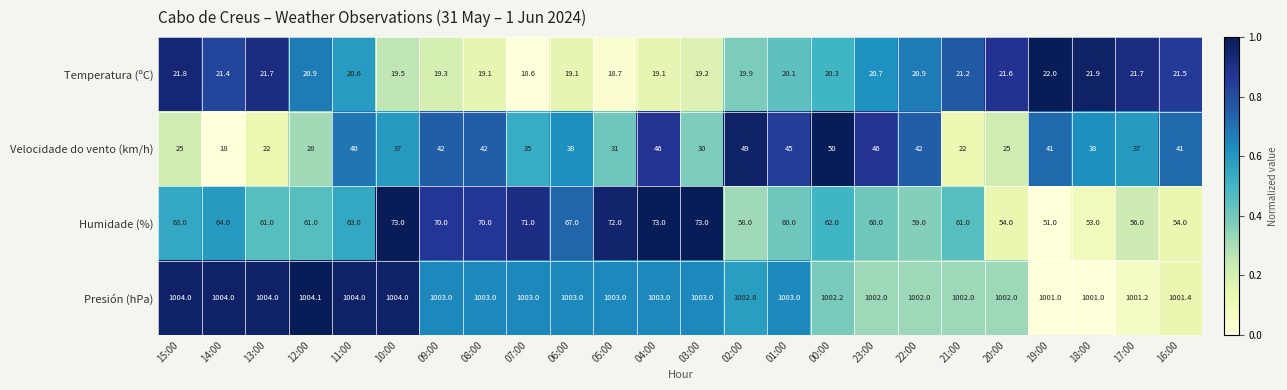

At which category is the sum across all series the highest?

04:00